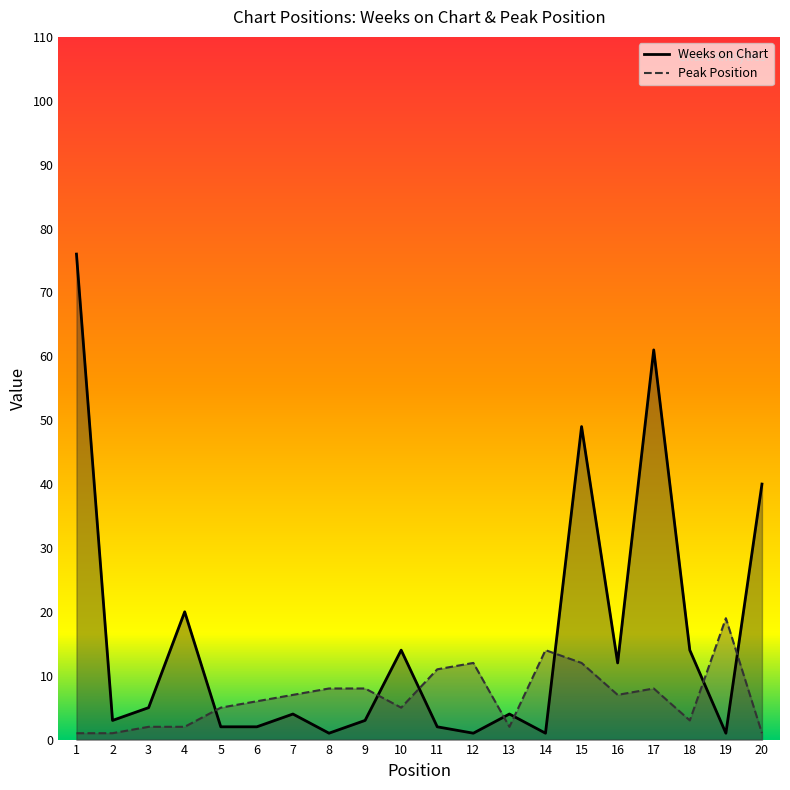

What is the greatest value displayed?

76